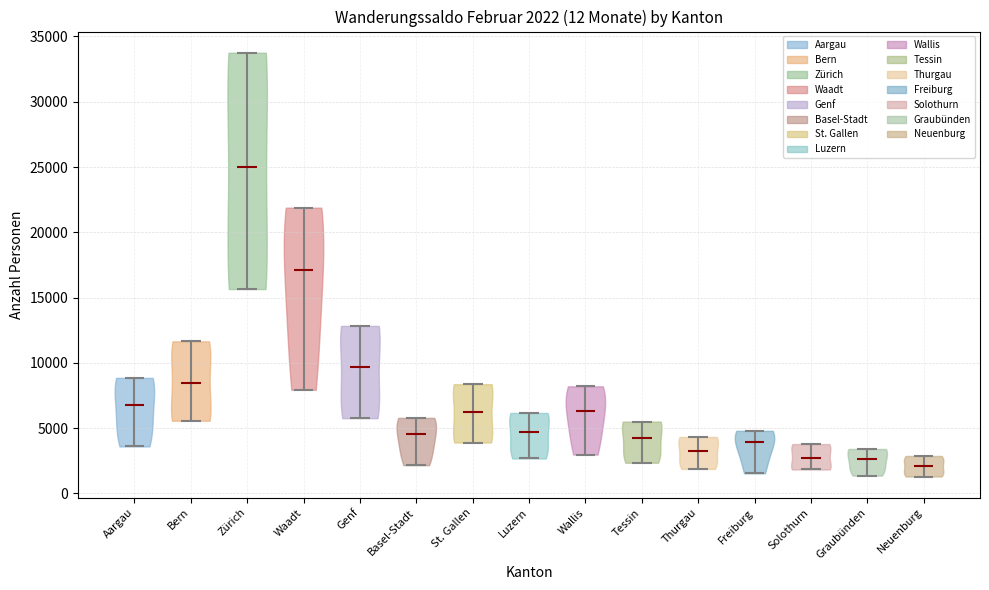

Which violin has the lowest median line?

Neuenburg